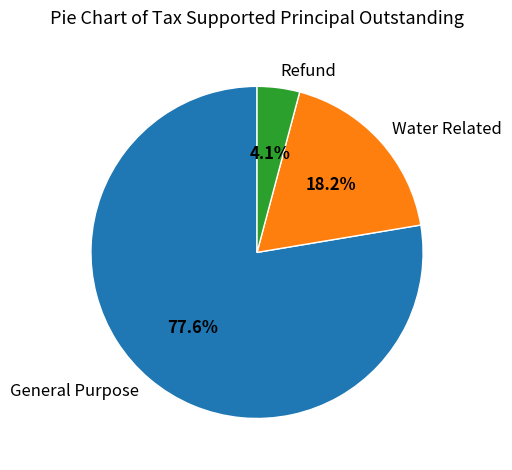

What percentage do General Purpose and Refund together represent?

81.8%